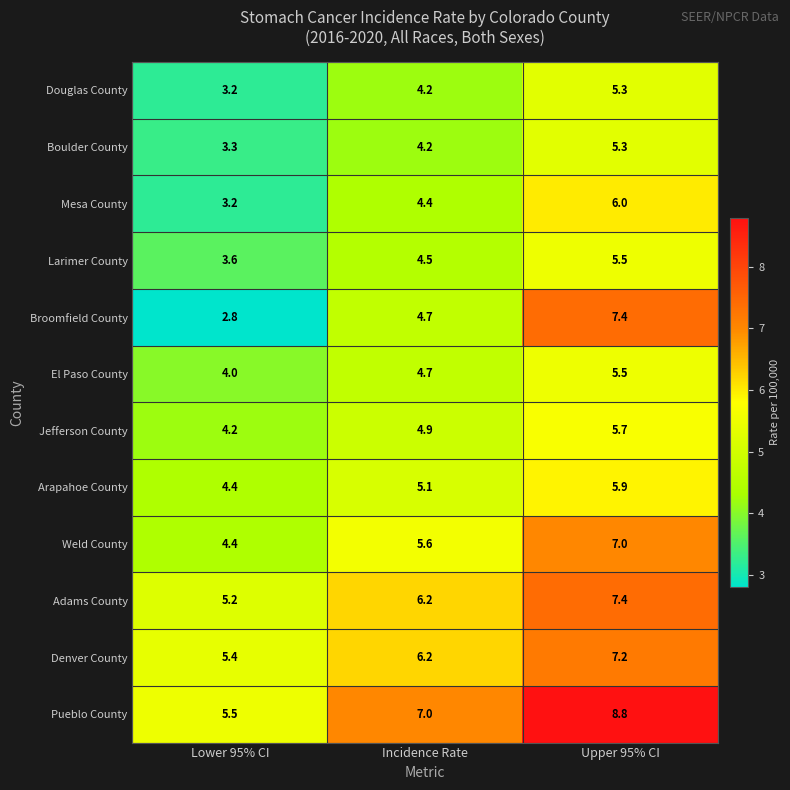

At which category does the chart reach its minimum across all series?

Lower 95% CI